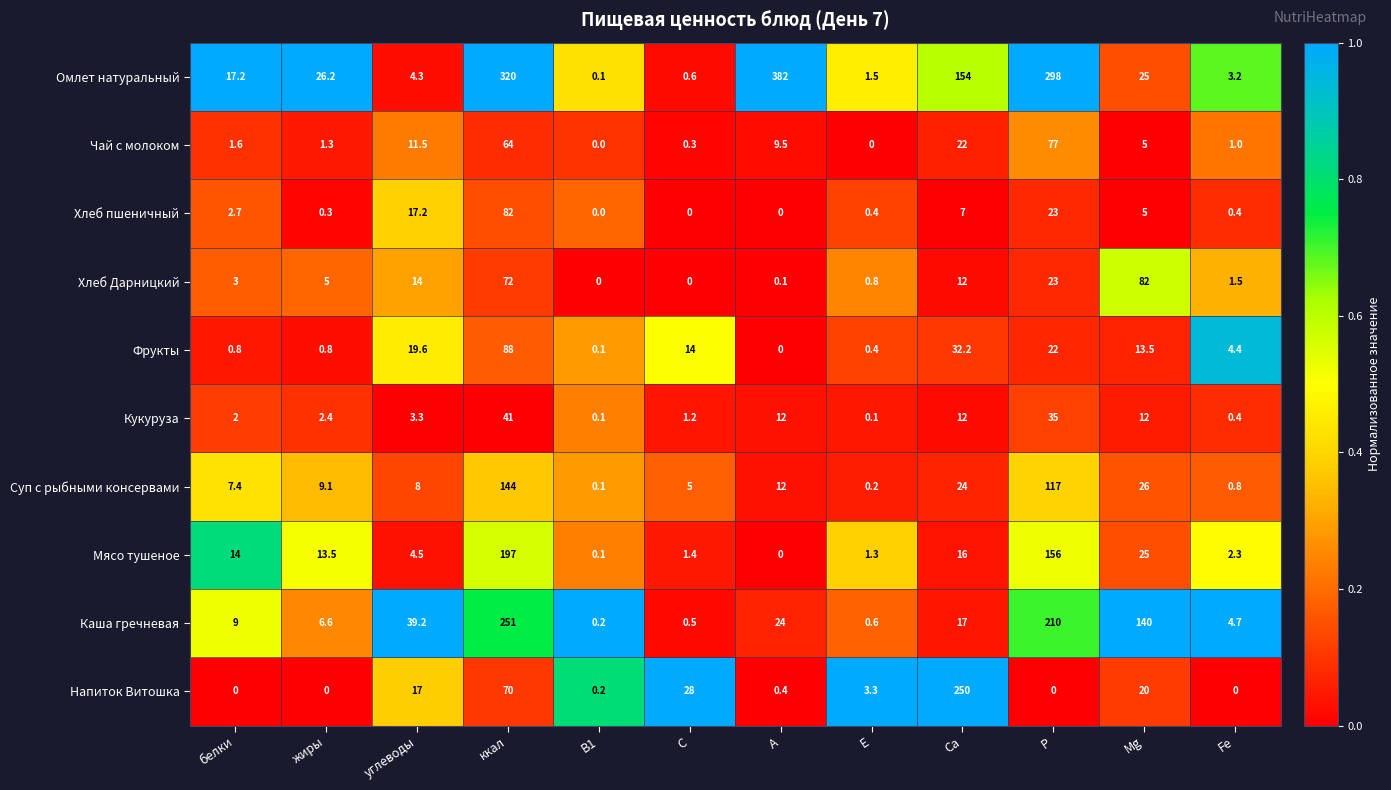

Which series changed the most between белки and Е?

Омлет натуральный